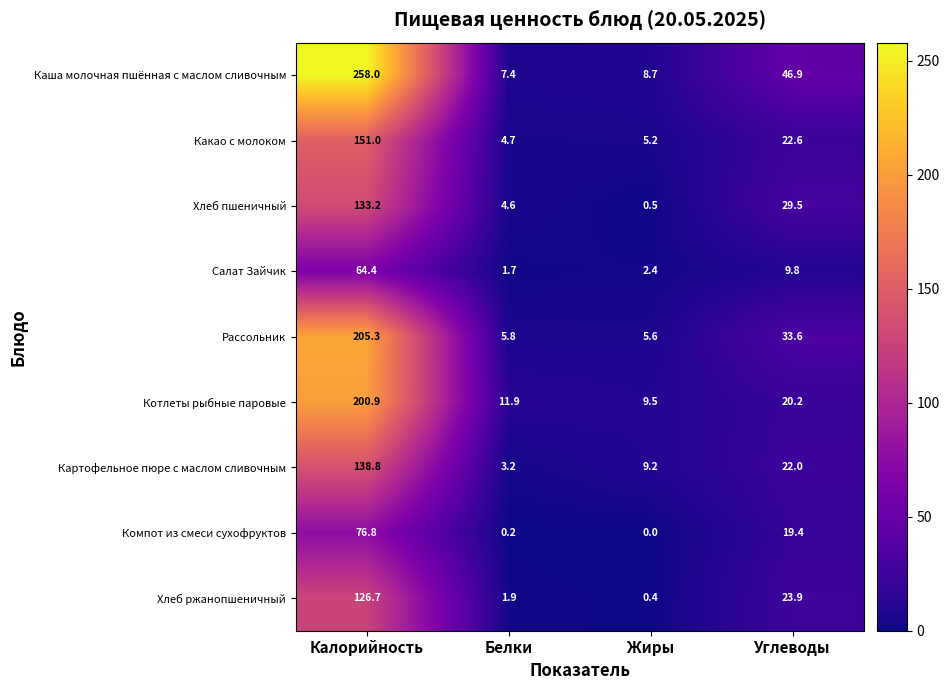

Where does the Салат Зайчик series first go above 9?

Калорийность